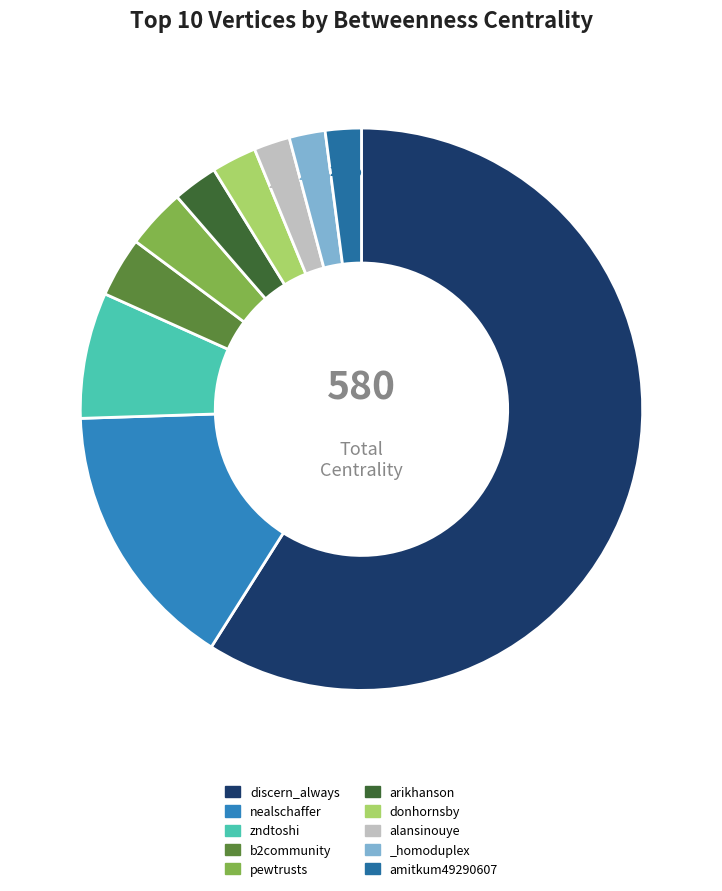

Which has a higher value, b2community or pewtrusts?

b2community